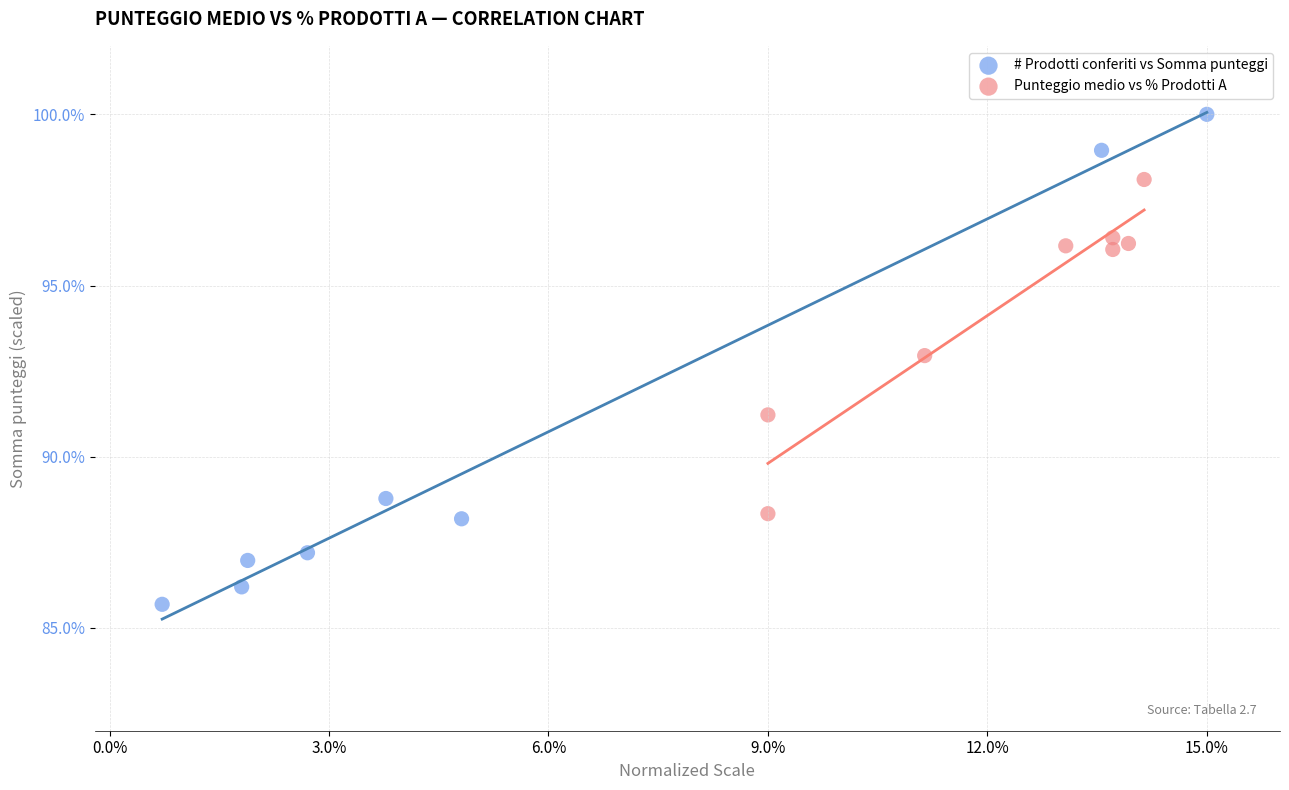

Which series contains the highest Y value?

# Prodotti conferiti vs Somma punteggi